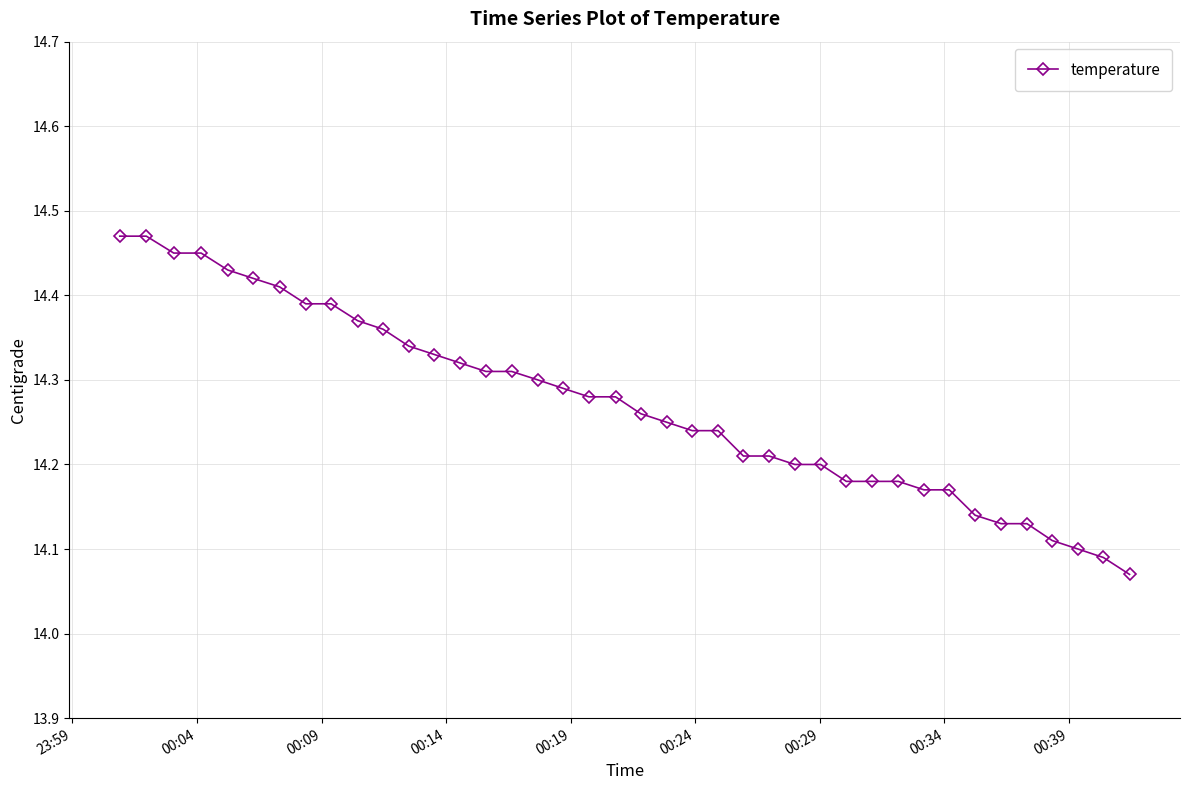

What is the difference between the maximum and minimum values?

0.4